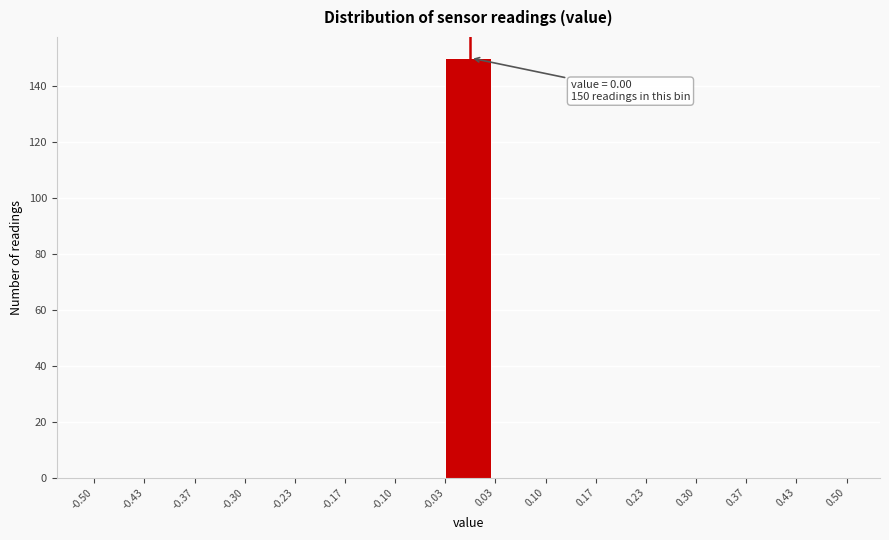

Which range on the x-axis has the tallest bar?

-0.03 to 0.03